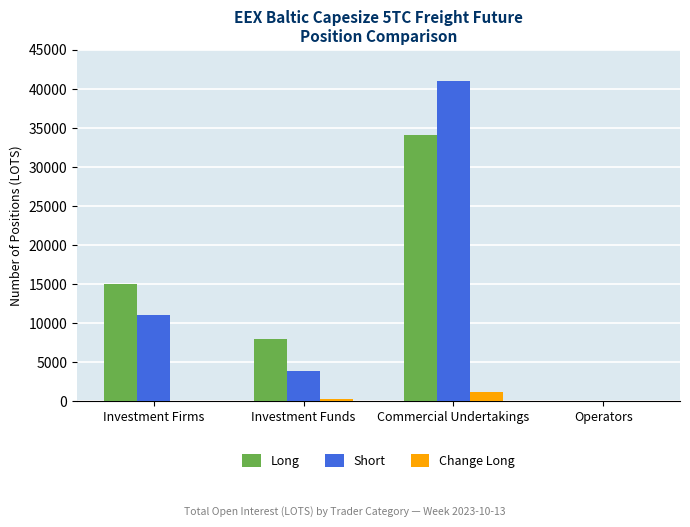

How many bars are there in each group?

3